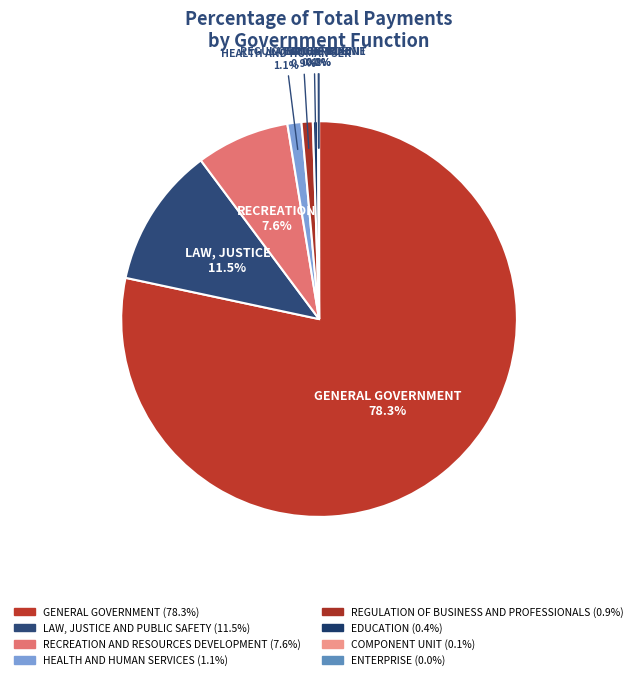

Which slice represents more than half of the pie?

GENERAL GOVERNMENT